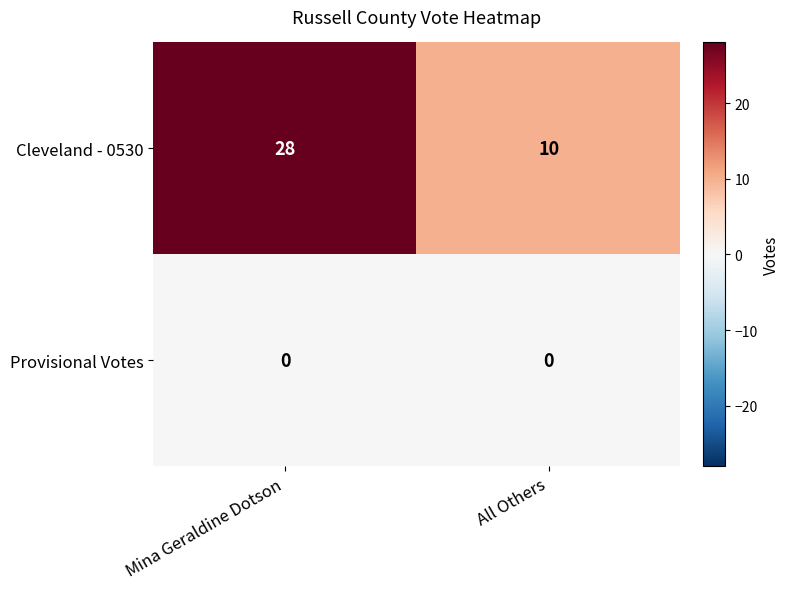

Which label corresponds to the largest value in the chart?

Mina Geraldine Dotson